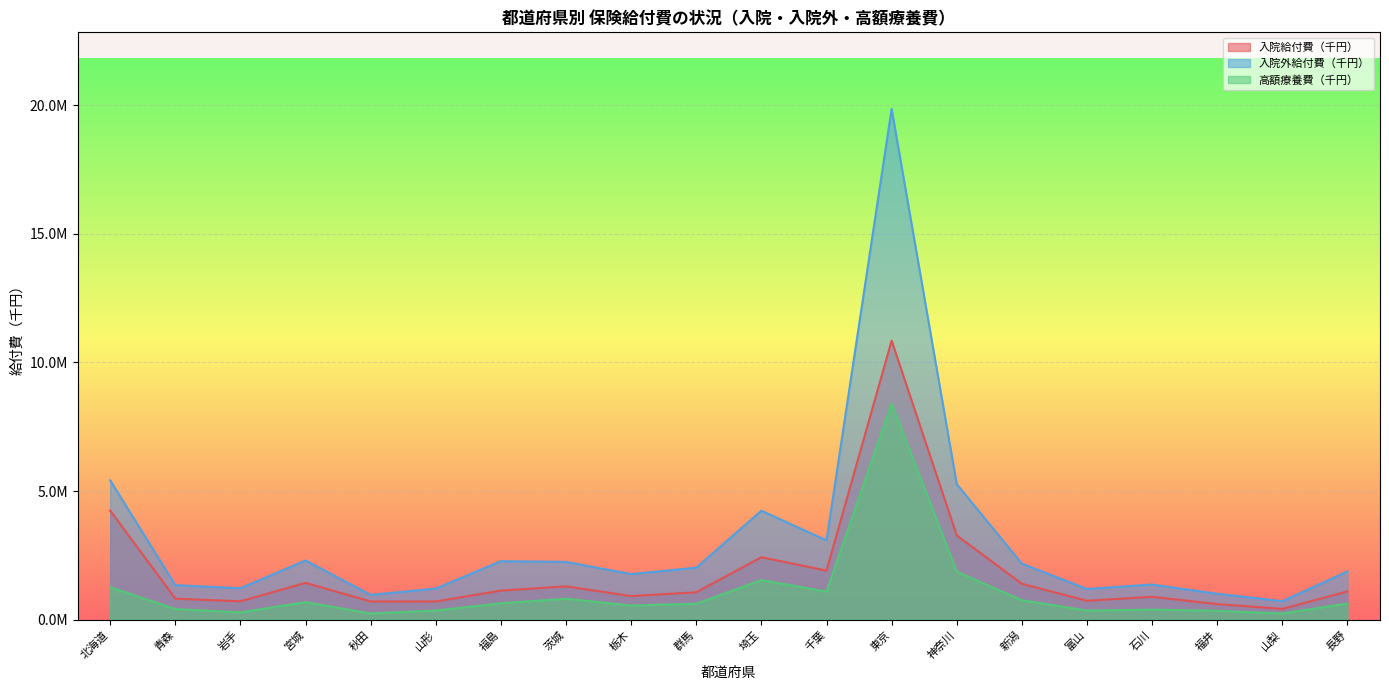

What is the difference between the 入院給付費（千円） values at 栃木 and 千葉?

991243.7